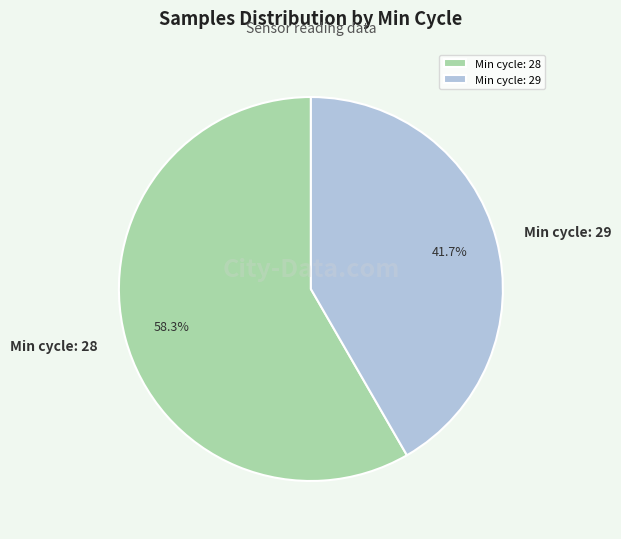

Is the sum of Min cycle: 29 and Min cycle: 28 greater than half?

Yes